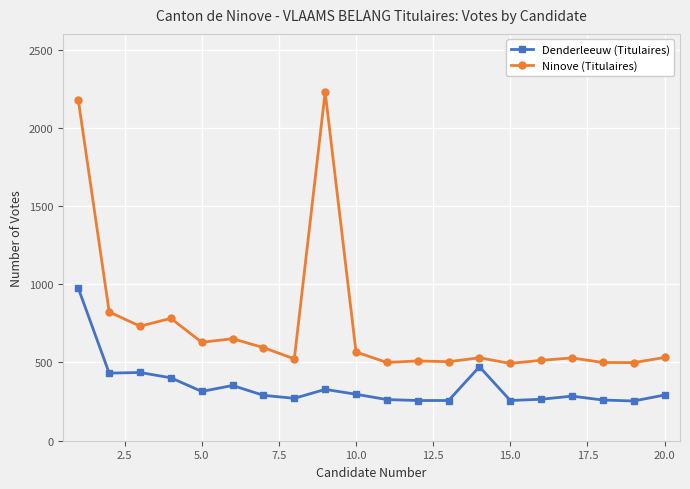

What is the difference between the second highest and minimum values in the Denderleeuw (Titulaires) series?

219